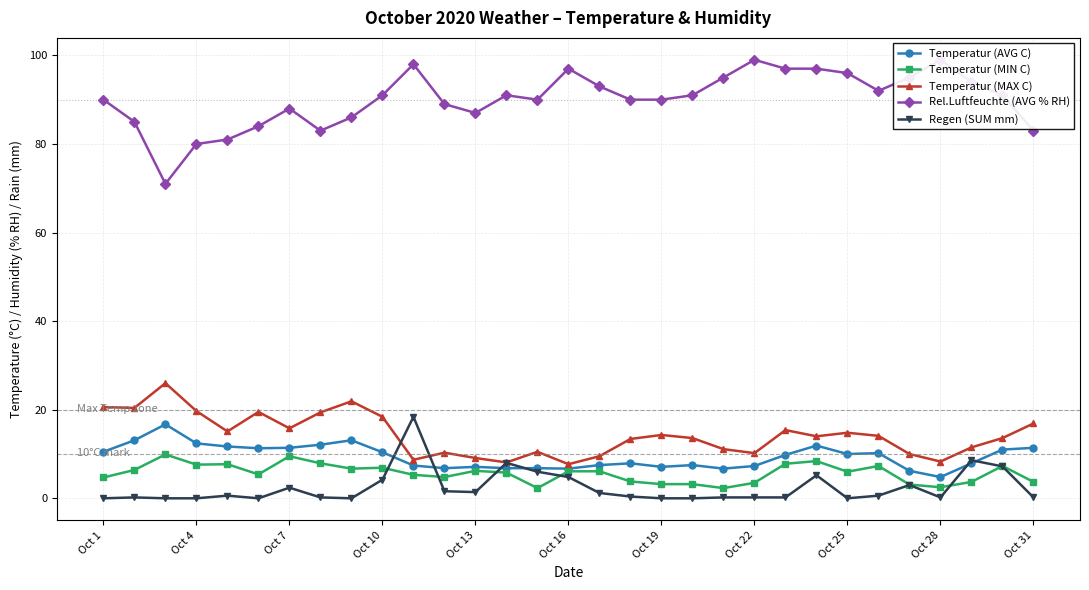

Reading left to right, transcribe all the data shown in this chart.

Temperatur (AVG C): 10.5	13.1	16.7	12.4	11.7	11.3	11.4	12.1	13.1	10.4	7.4	6.8	7.1	6.8	6.8	6.7	7.5	7.9	7.1	7.5	6.7	7.3	9.8	11.9	10.0	10.2	6.2	4.8	7.9	11.0	11.4
Temperatur (MIN C): 4.7	6.4	9.9	7.6	7.7	5.4	9.5	7.9	6.7	6.9	5.3	4.8	6.2	5.8	2.3	6.1	6.1	3.8	3.2	3.2	2.3	3.5	7.8	8.4	6.0	7.3	3.1	2.5	3.7	7.3	3.7
Temperatur (MAX C): 20.6	20.4	26.0	19.7	15.1	19.5	15.8	19.4	21.9	18.4	8.7	10.3	9.1	8.1	10.5	7.7	9.5	13.4	14.3	13.6	11.1	10.2	15.4	14.0	14.8	14.1	10.0	8.3	11.5	13.6	16.9
Rel.Luftfeuchte (AVG % RH): 90.0	85.0	71.0	80.0	81.0	84.0	88.0	83.0	86.0	91.0	98.0	89.0	87.0	91.0	90.0	97.0	93.0	90.0	90.0	91.0	95.0	99.0	97.0	97.0	96.0	92.0	95.0	99.0	94.0	91.0	83.0
Regen (SUM mm): 0.0	0.2	0.0	0.0	0.6	0.0	2.4	0.2	0.0	4.2	18.4	1.6	1.4	8.0	6.0	4.8	1.2	0.4	0.0	0.0	0.2	0.2	0.2	5.2	0.0	0.6	3.0	0.2	8.6	7.2	0.2